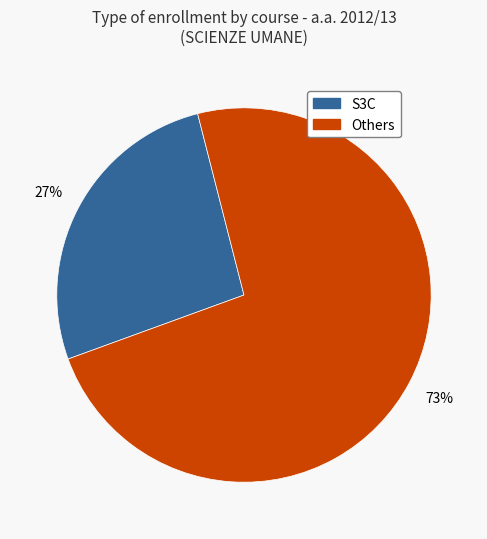

Is there a majority slice in this chart?

Yes